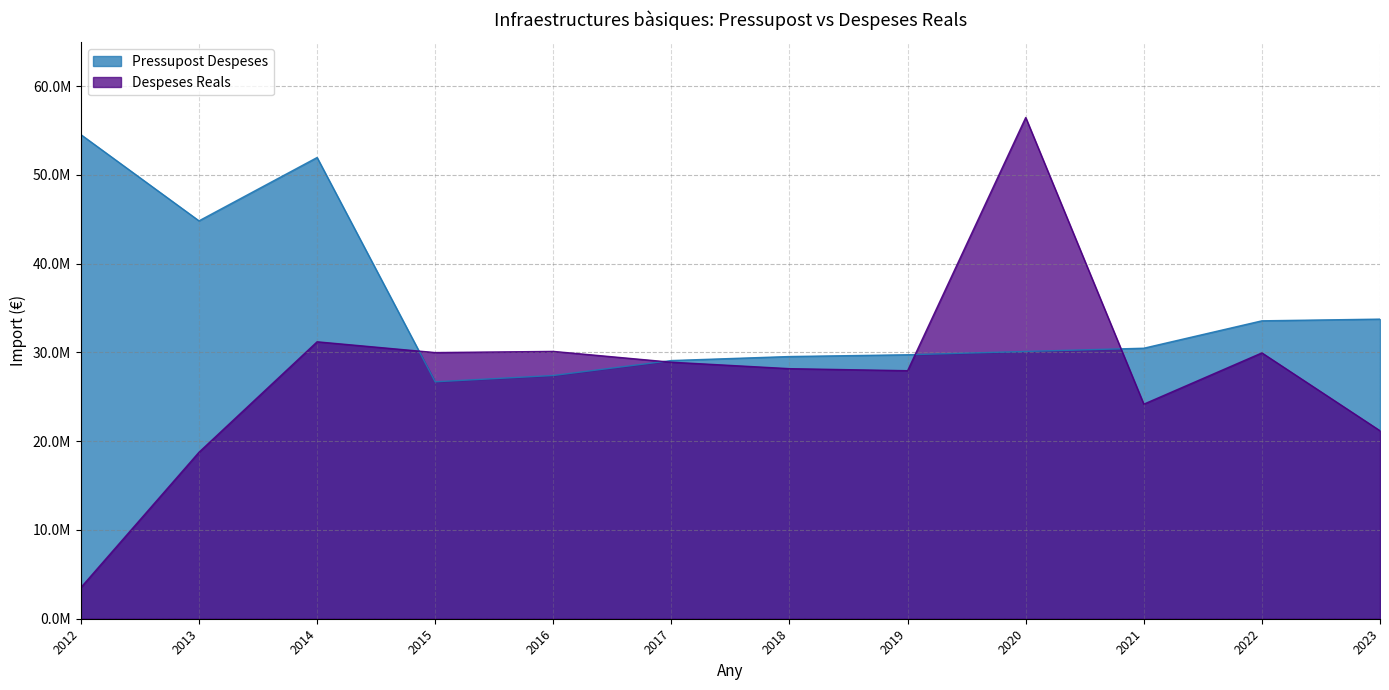

At which category does the chart reach its peak across all series?

2020